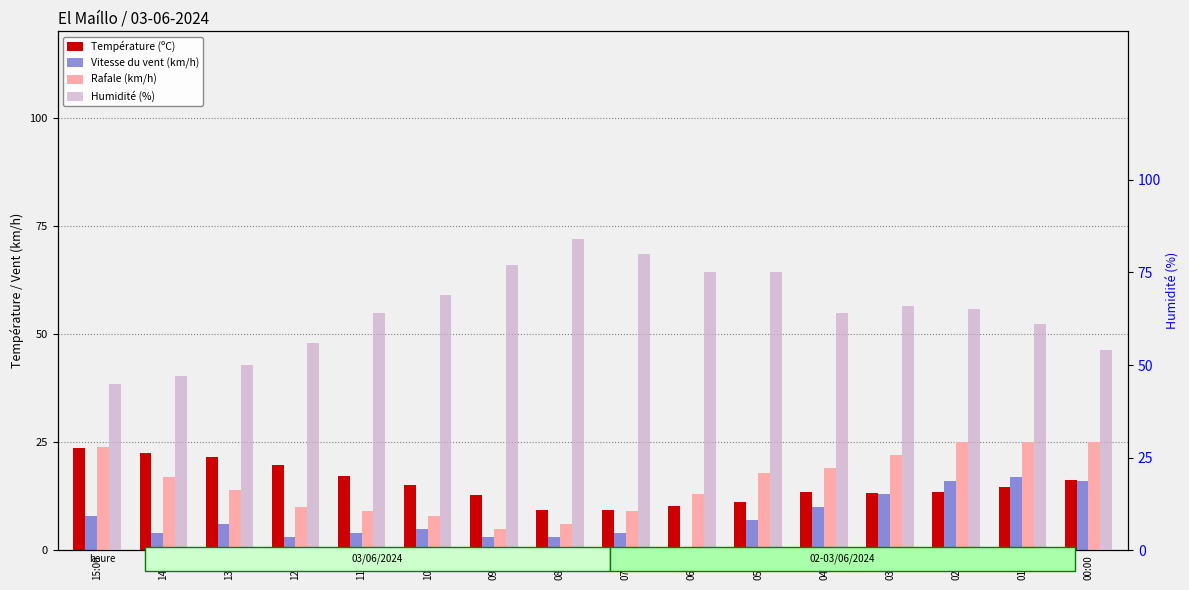

Reading right to left, what are all the values shown in this chart?

Température (ºC): 16.2	14.7	13.4	13.2	13.5	11.2	10.3	9.3	9.4	12.9	15.1	17.3	19.7	21.7	22.5	23.6
Vitesse du vent (km/h): 16.0	17.0	16.0	13.0	10.0	7.0	0.0	4.0	3.0	3.0	5.0	4.0	3.0	6.0	4.0	8.0
Rafale (km/h): 25.0	25.0	25.0	22.0	19.0	18.0	13.0	9.0	6.0	5.0	8.0	9.0	10.0	14.0	17.0	24.0
Humidité (%): 54.0	61.0	65.0	66.0	64.0	75.0	75.0	80.0	84.0	77.0	69.0	64.0	56.0	50.0	47.0	45.0